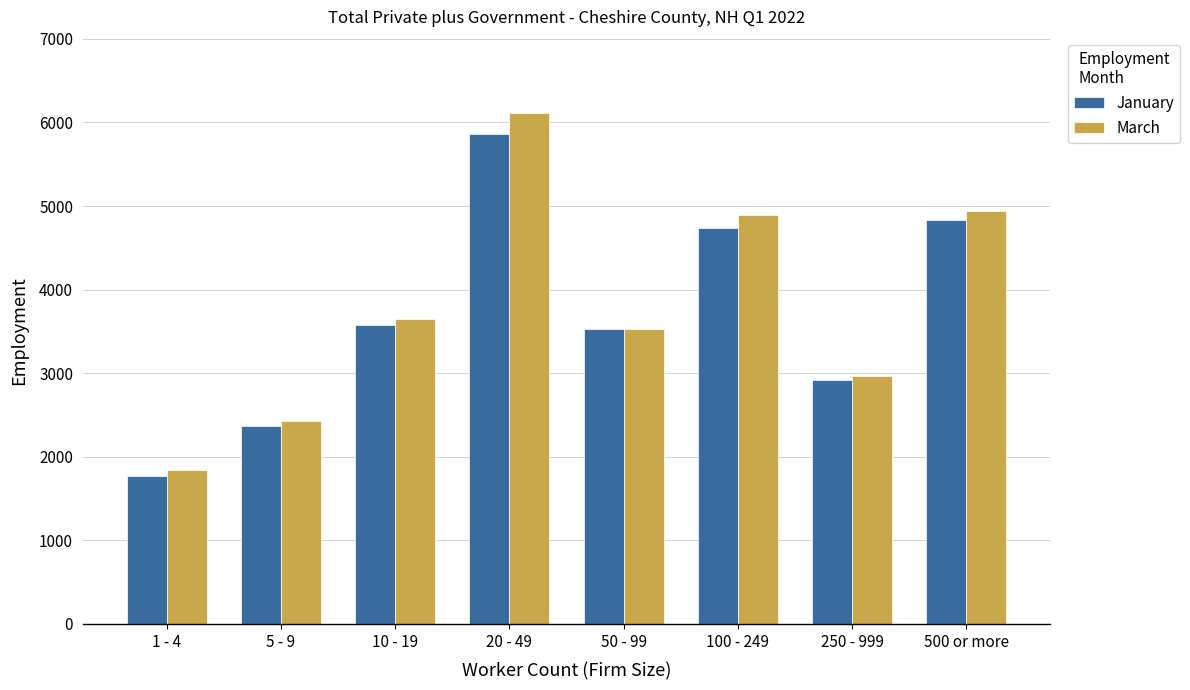

What is the value of the January bar at the 7th from the left?

2918